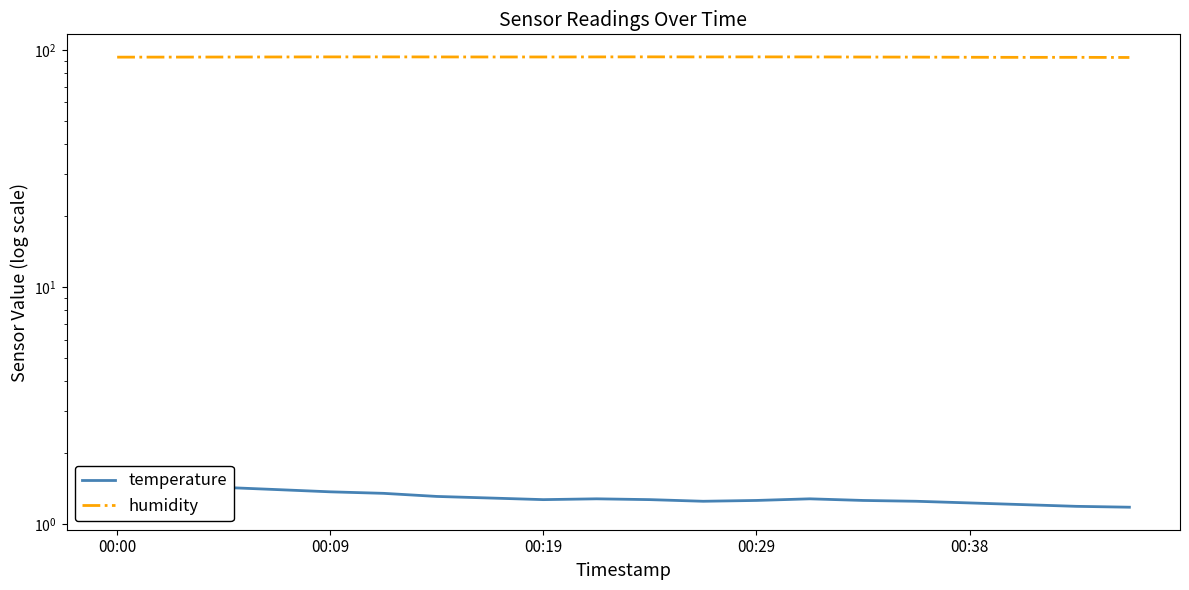

Reading right to left, transcribe all the data shown in this chart.

temperature: 1.2	1.2	1.2	1.2	1.2	1.3	1.3	1.3	1.2	1.3	1.3	1.3	1.3	1.3	1.4	1.4	1.4	1.4	1.5	1.5
humidity: 92.8	93.0	93.0	93.0	93.2	93.2	93.3	93.4	93.3	93.4	93.4	93.3	93.3	93.3	93.4	93.4	93.3	93.2	93.2	93.1